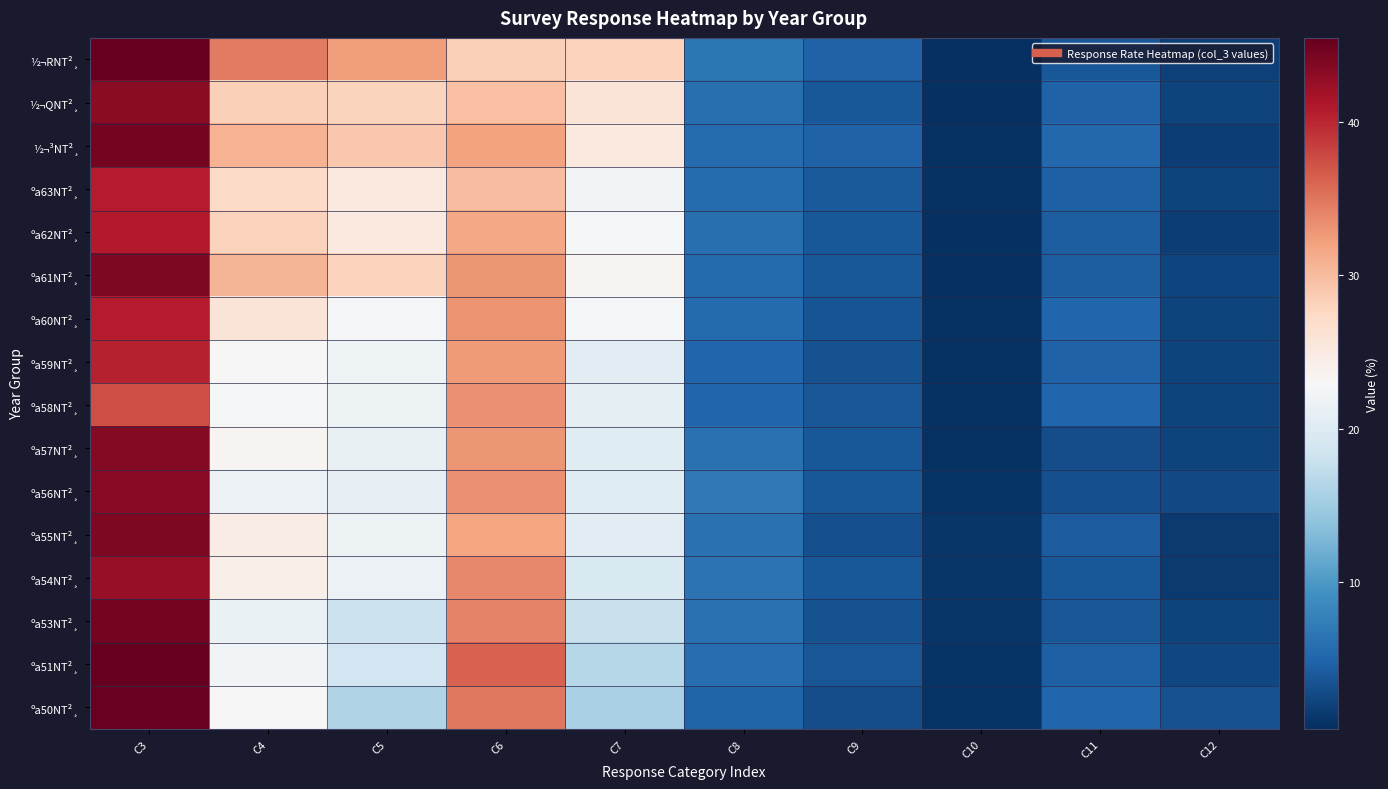

Reading left to right, list all the values displayed in this chart.

½¬RNT²¸: C3=45.5	C4=34.7	C5=32.3	C6=28.4	C7=28.1	C8=6.7	C9=4.7	C10=0.5	C11=3.9	C12=1.9
½¬QNT²¸: C3=43.3	C4=28.4	C5=27.9	C6=29.7	C7=25.8	C8=5.9	C9=3.9	C10=0.5	C11=4.7	C12=2.0
½¬³NT²¸: C3=44.6	C4=30.8	C5=29.1	C6=32.1	C7=25.1	C8=5.6	C9=4.7	C10=0.6	C11=5.3	C12=1.7
ºa63NT²¸: C3=40.7	C4=27.2	C5=25.2	C6=29.9	C7=22.4	C8=5.6	C9=4.0	C10=0.6	C11=4.5	C12=2.1
ºa62NT²¸: C3=40.9	C4=28.1	C5=25.2	C6=31.7	C7=22.6	C8=6.0	C9=3.9	C10=0.4	C11=4.3	C12=1.8
ºa61NT²¸: C3=44.0	C4=30.6	C5=28.1	C6=32.9	C7=23.6	C8=5.4	C9=3.9	C10=0.5	C11=4.3	C12=2.2
ºa60NT²¸: C3=40.6	C4=25.8	C5=22.7	C6=33.1	C7=22.7	C8=5.5	C9=3.5	C10=0.6	C11=5.1	C12=2.0
ºa59NT²¸: C3=40.3	C4=22.9	C5=22.0	C6=32.5	C7=20.4	C8=5.0	C9=3.3	C10=0.7	C11=4.7	C12=2.0
ºa58NT²¸: C3=37.4	C4=22.6	C5=21.8	C6=33.2	C7=20.9	C8=5.1	C9=3.6	C10=0.7	C11=5.0	C12=2.0
ºa57NT²¸: C3=43.7	C4=23.6	C5=21.3	C6=32.9	C7=20.2	C8=6.2	C9=3.9	C10=0.7	C11=2.9	C12=2.0
ºa56NT²¸: C3=43.5	C4=21.6	C5=21.1	C6=33.2	C7=20.3	C8=6.9	C9=3.9	C10=0.9	C11=3.1	C12=2.6
ºa55NT²¸: C3=44.0	C4=24.7	C5=21.8	C6=31.8	C7=20.6	C8=6.1	C9=3.2	C10=1.1	C11=4.2	C12=1.4
ºa54NT²¸: C3=42.6	C4=24.3	C5=21.6	C6=33.7	C7=19.5	C8=6.3	C9=3.8	C10=1.0	C11=3.8	C12=1.4
ºa53NT²¸: C3=44.5	C4=21.5	C5=18.1	C6=34.1	C7=17.9	C8=6.1	C9=3.3	C10=1.0	C11=3.7	C12=2.1
ºa51NT²¸: C3=45.4	C4=22.4	C5=18.7	C6=36.3	C7=16.5	C8=5.8	C9=3.6	C10=0.9	C11=4.5	C12=2.5
ºa50NT²¸: C3=45.3	C4=22.8	C5=16.1	C6=34.8	C7=15.6	C8=4.9	C9=3.0	C10=0.8	C11=5.1	C12=3.3